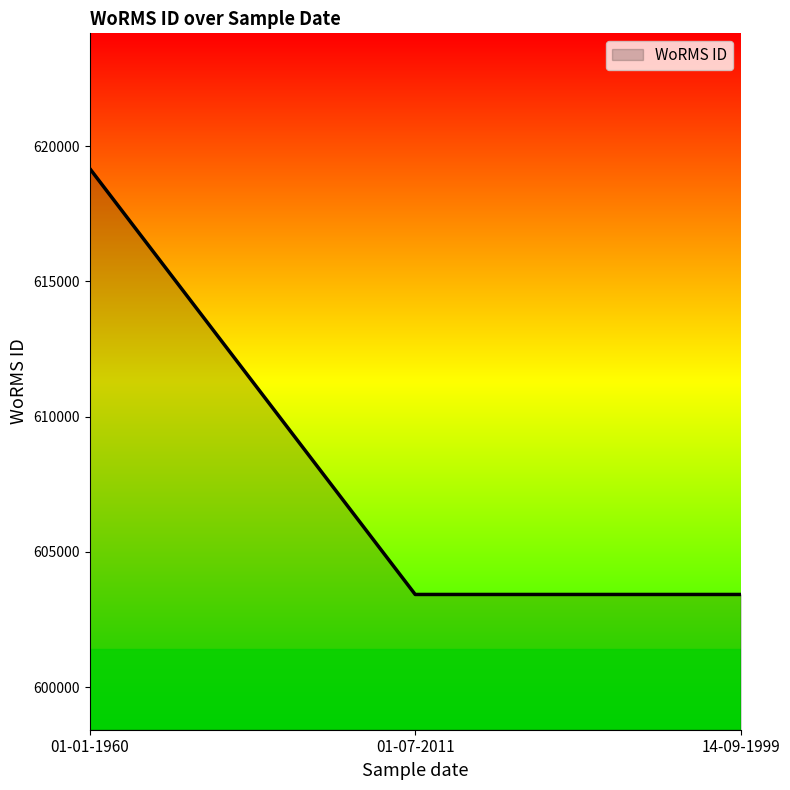

What is the difference between the maximum and minimum values?

15743